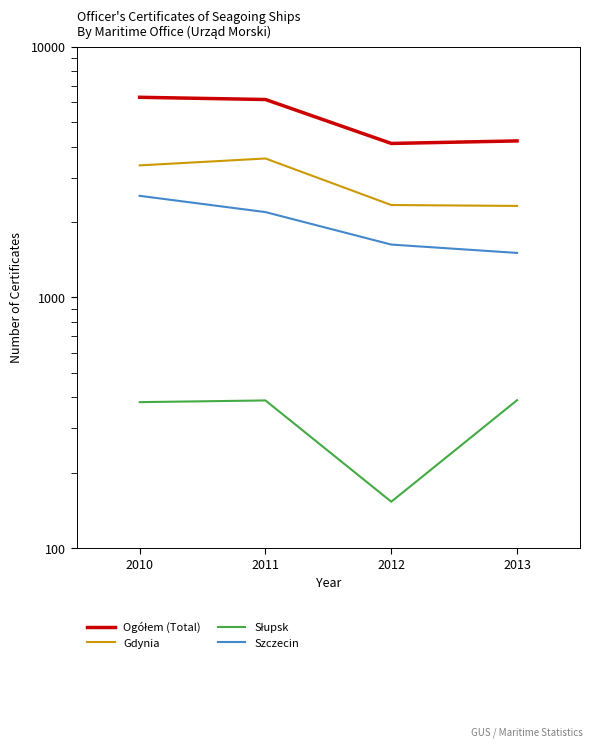

Between 2011 and 2010, which is larger?

2010